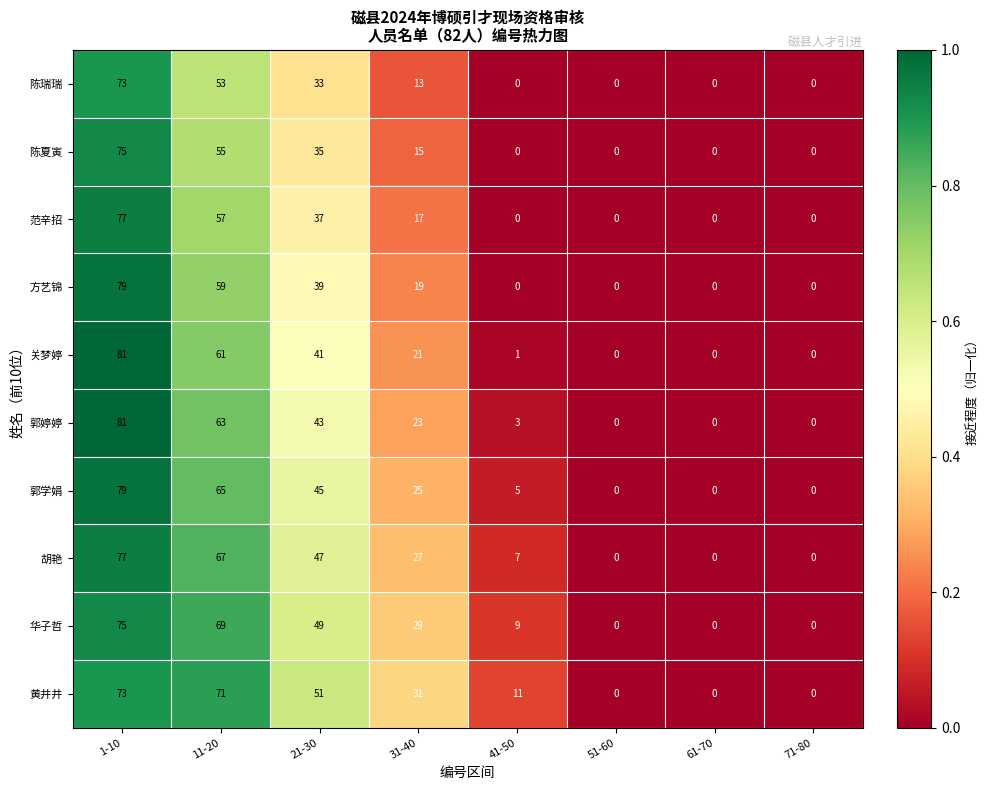

The value of 范辛招 at 41-50 is 0. True or false?

True